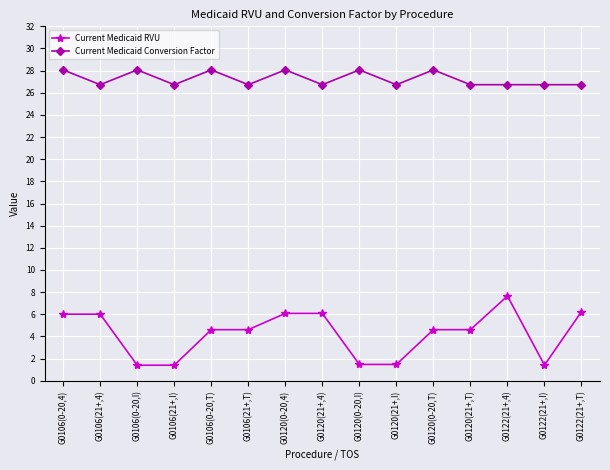

What are all the series names shown in the legend?

Current Medicaid RVU, Current Medicaid Conversion Factor